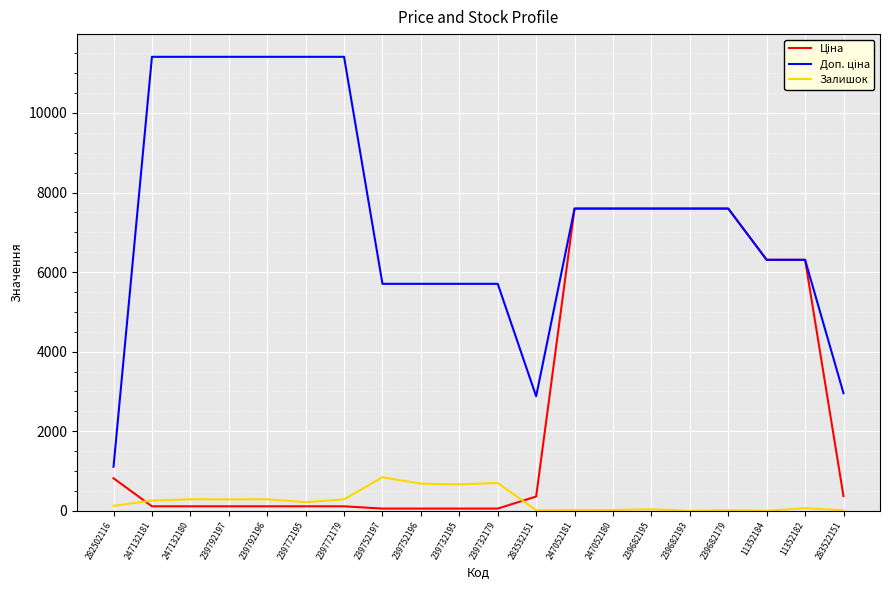

How many lines are shown in the chart?

3